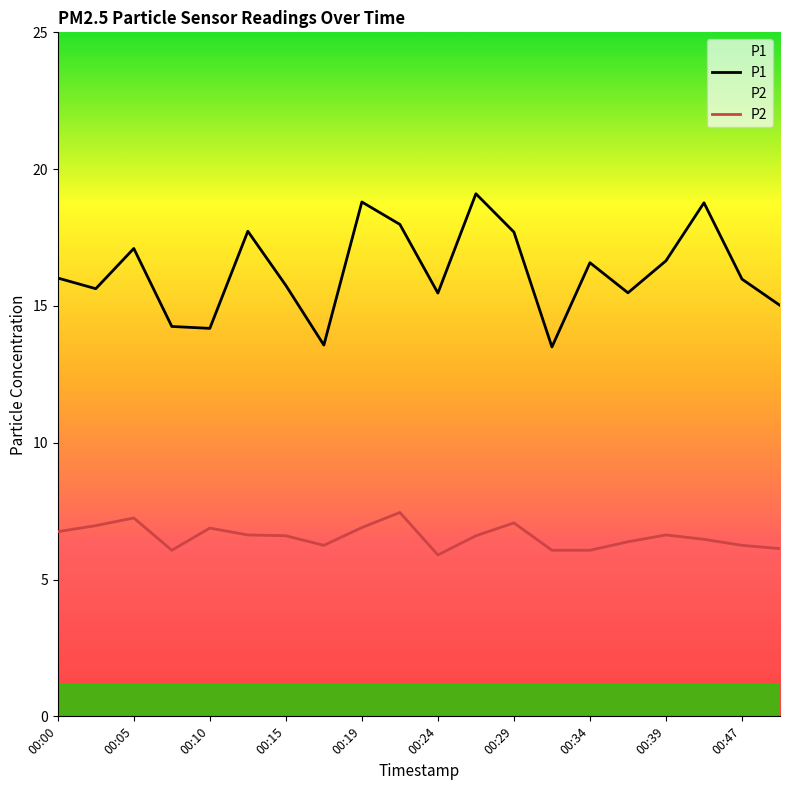

Is it true that P2 equals 4.0 at 00:39?

False